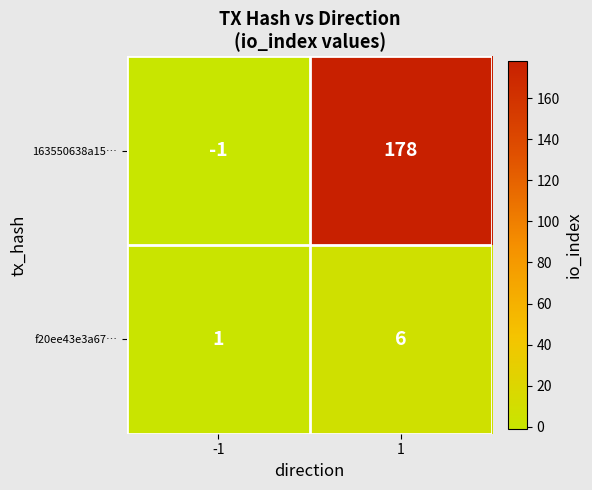

Reading left to right, extract all data points from this chart.

163550638a15…: -1=-1	1=178
f20ee43e3a67…: -1=1	1=6